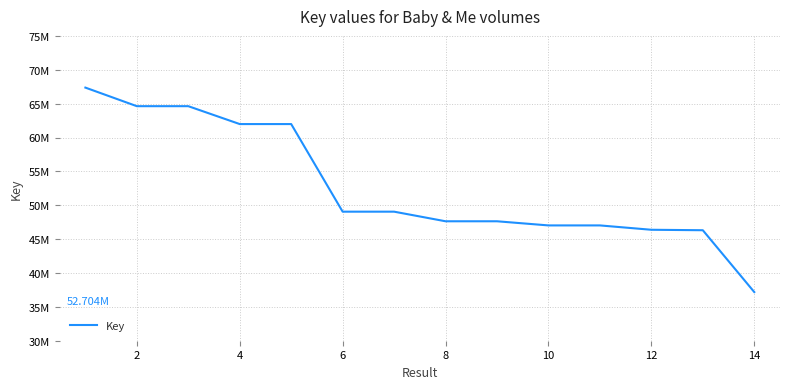

Does the chart have visible grid lines?

Yes